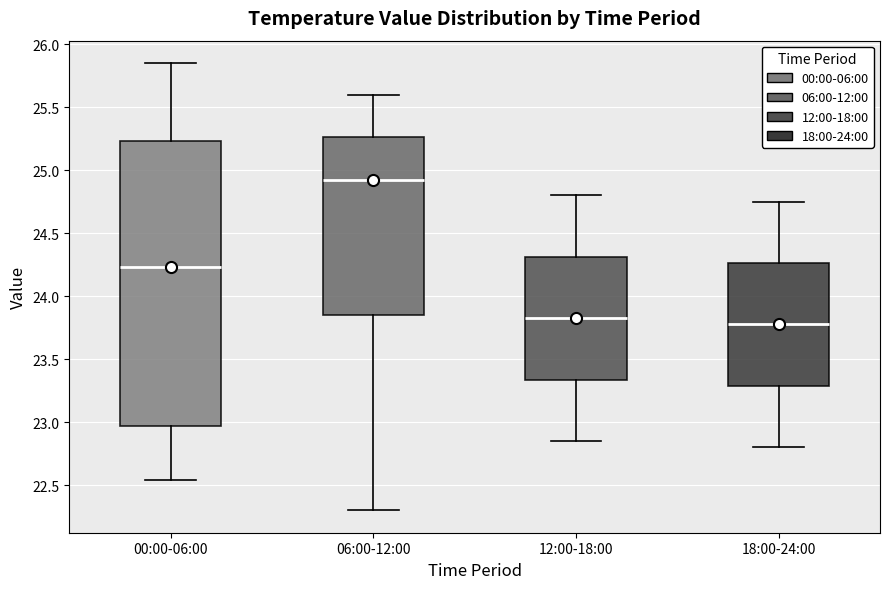

Reading left to right, read every box against the y-axis: the position of its median line, the range the box covers, and the ends of its whiskers. The values are not printed on the chart, so give them approximately, as read against the axis.

00:00-06:00: median 24.25, box 22.95 to 25.25, whiskers 22.55 to 25.85
06:00-12:00: median 24.95, box 23.85 to 25.25, whiskers 22.30 to 25.60
12:00-18:00: median 23.85, box 23.35 to 24.30, whiskers 22.85 to 24.80
18:00-24:00: median 23.80, box 23.30 to 24.25, whiskers 22.80 to 24.75